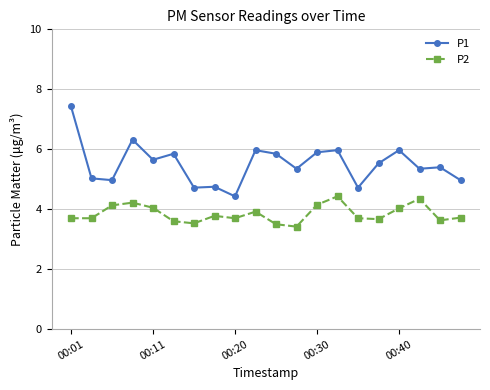

True or false: P2 has more than 2 points higher than both neighbors.

True